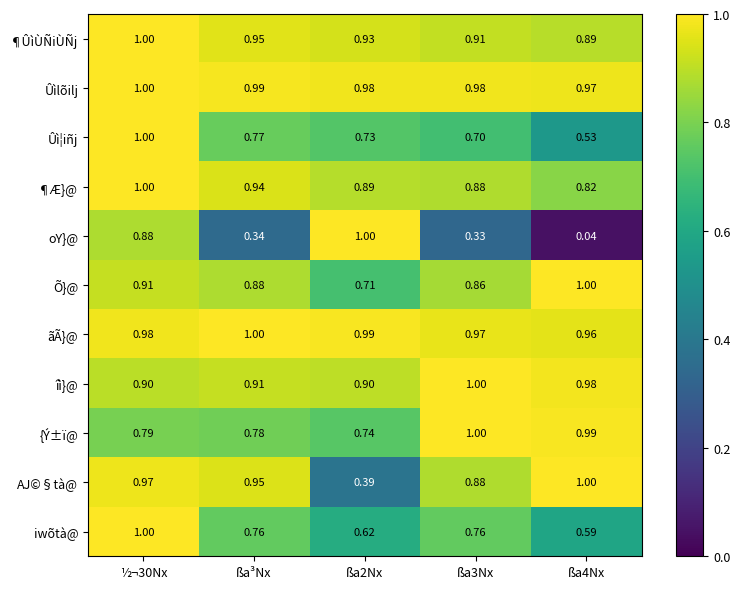

How many categories are shown in the chart?

5